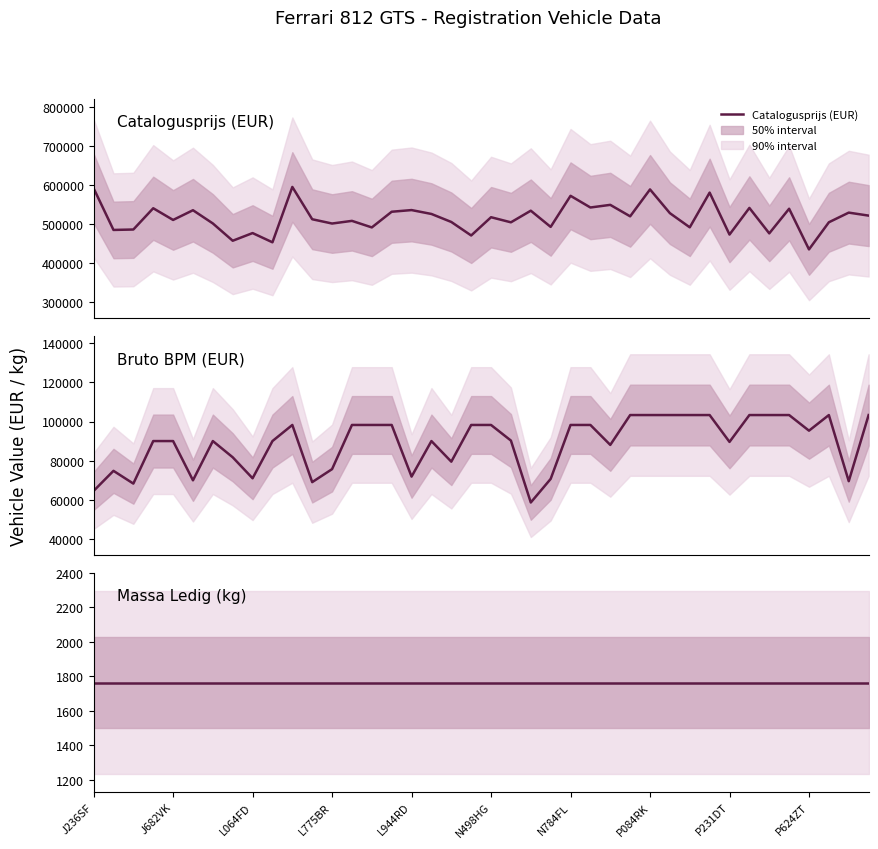

How many distinct data groups are displayed?

3